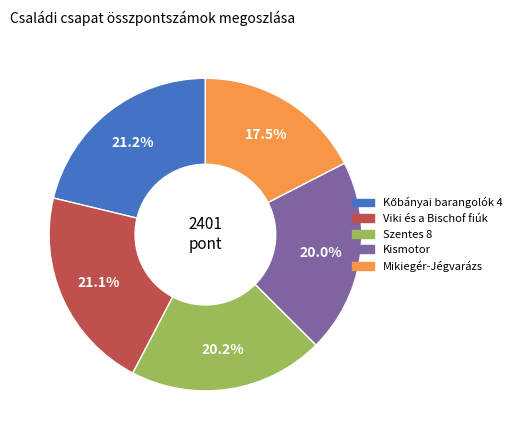

To the nearest percent, what percentage of the pie is Viki és a Bischof fiúk?

21%